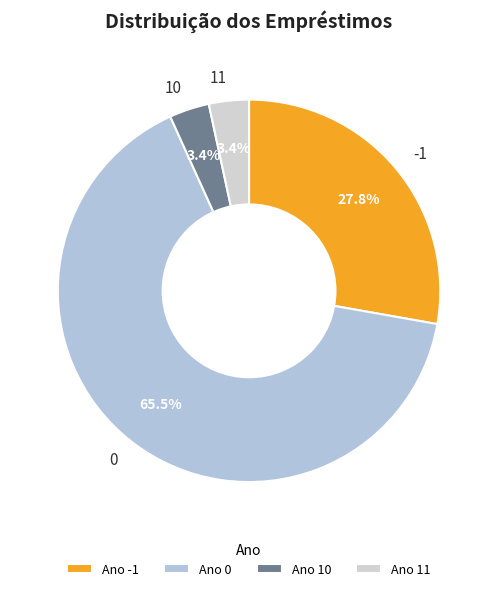

Is there a majority slice in this chart?

Yes